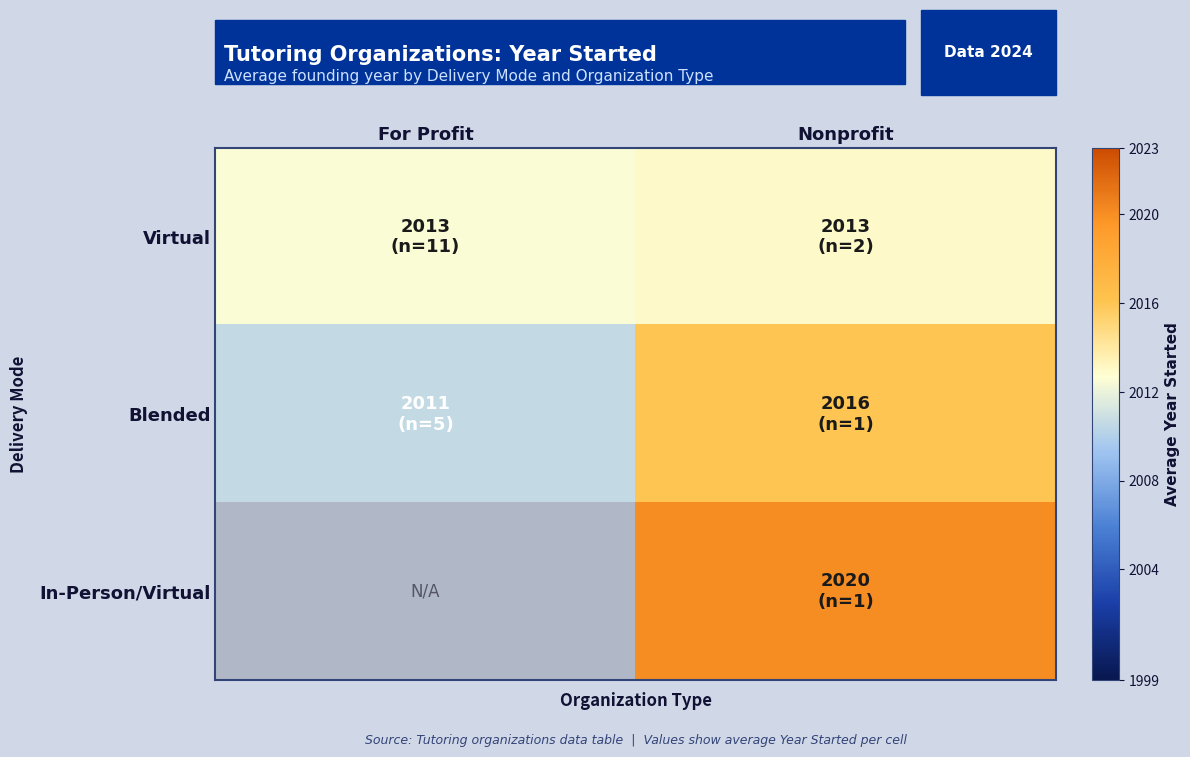

What is the approximate value of Blended at Nonprofit?

2016.0